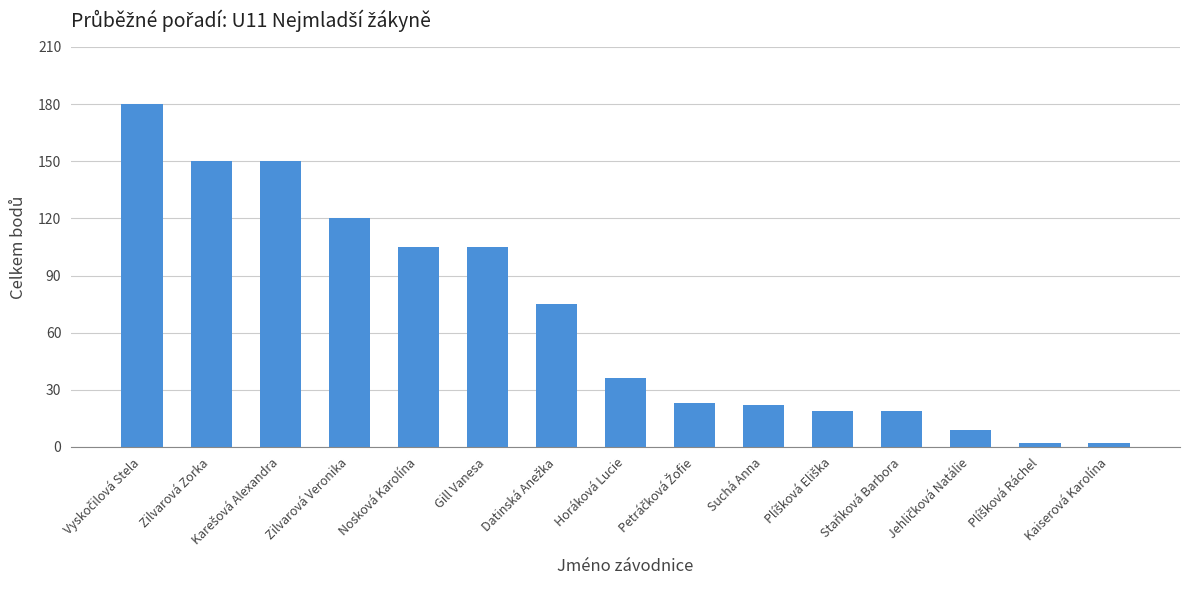

Approximately how many times larger is the value at Nosková Karolína compared to Suchá Anna?

4.8